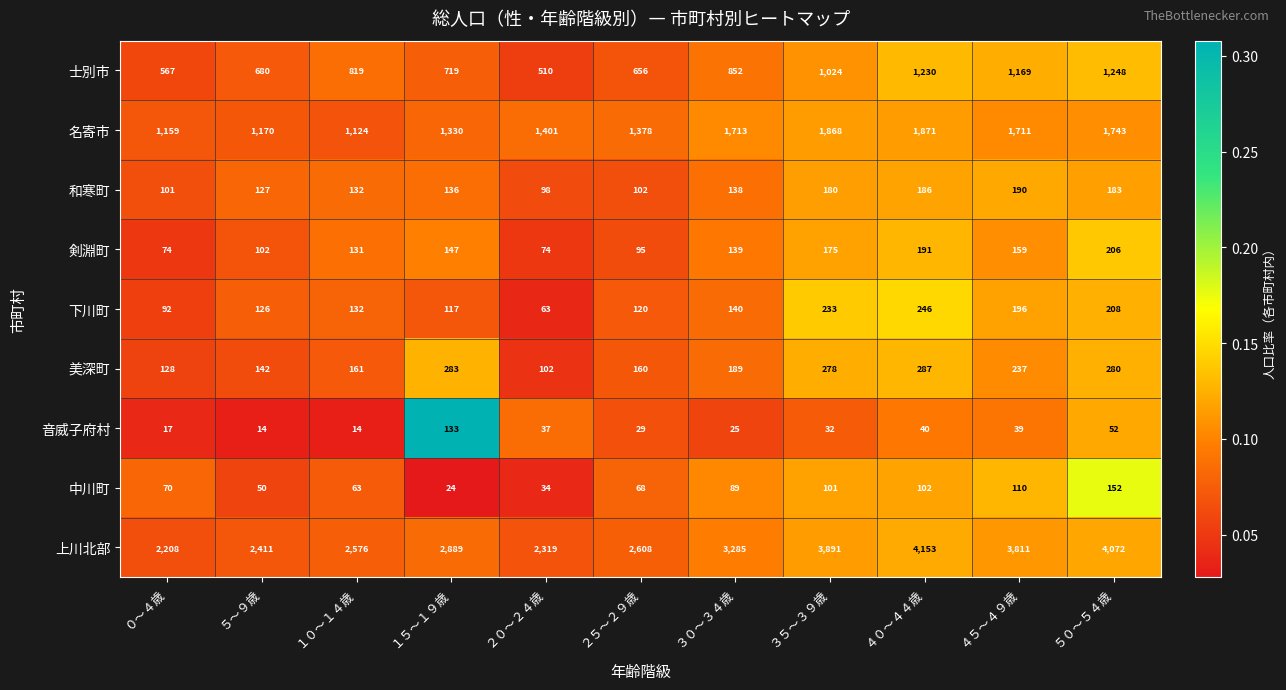

Between ０～４歳 and ３０～３４歳, which series saw the biggest shift?

上川北部